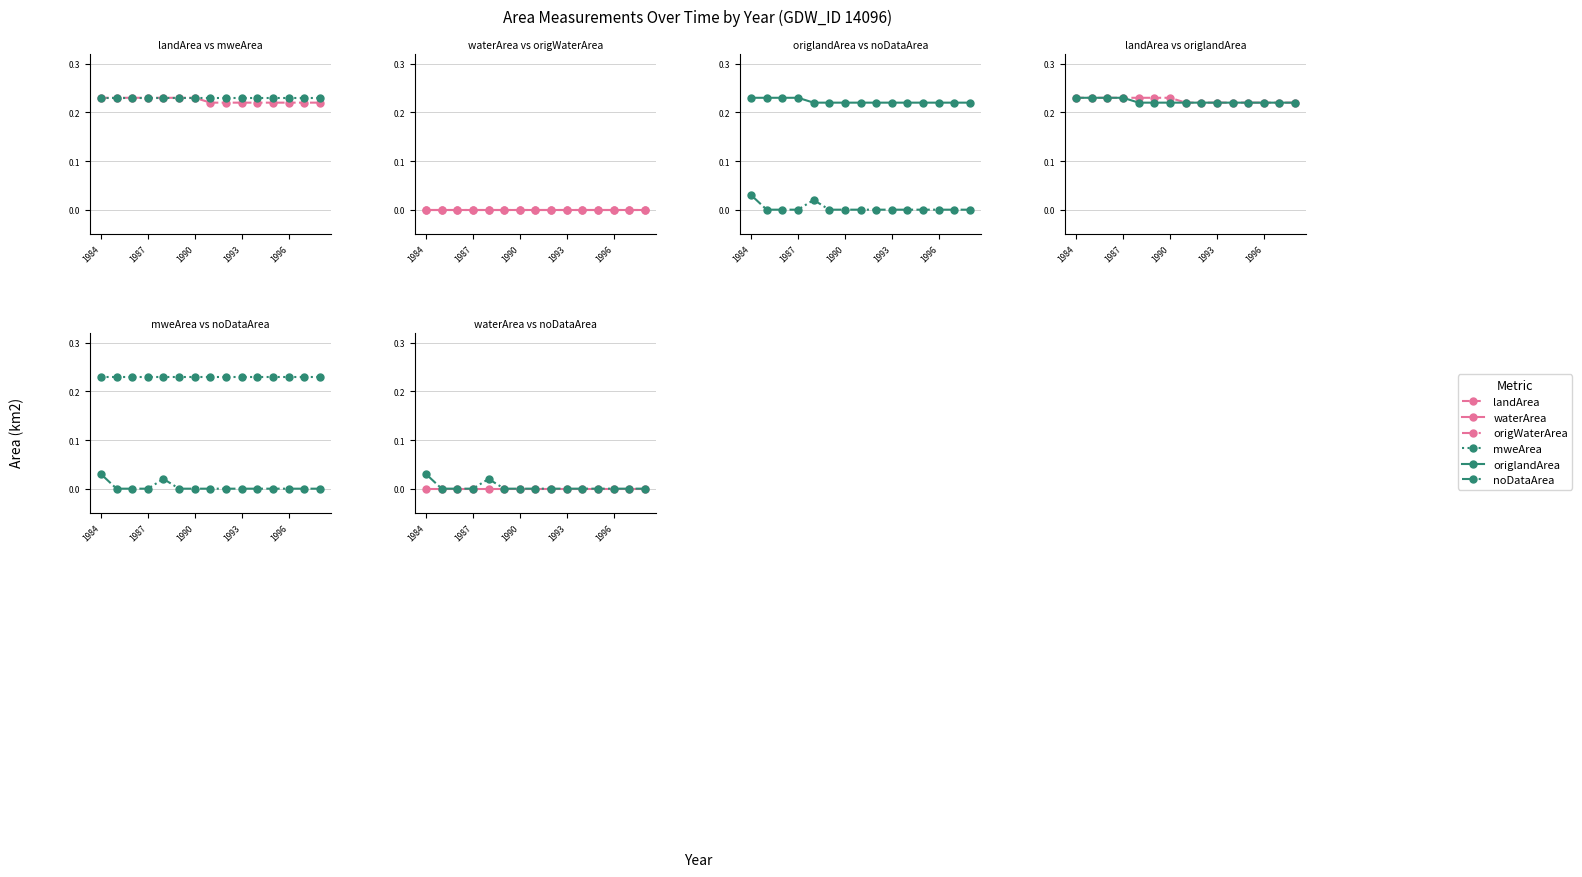

True or false: noDataArea and landArea intersect in this chart.

False